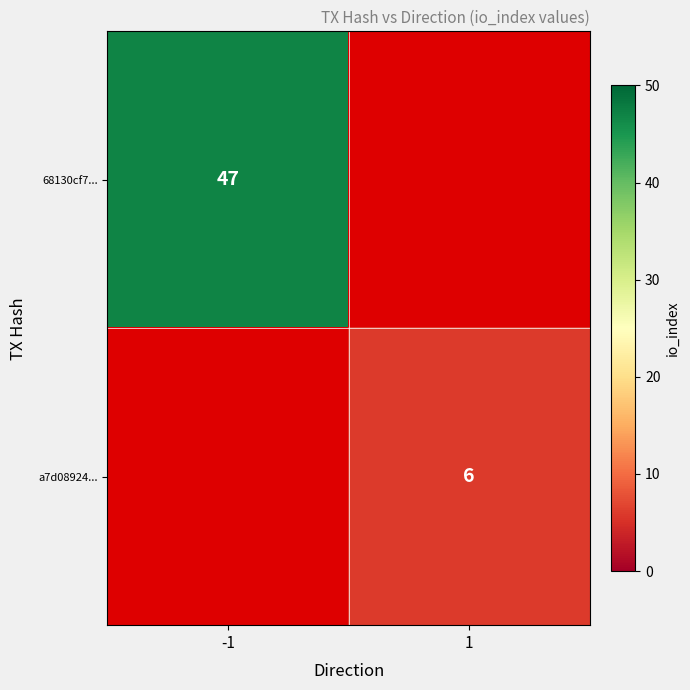

The value of 68130cf7... at -1 is 66.5. True or false?

False